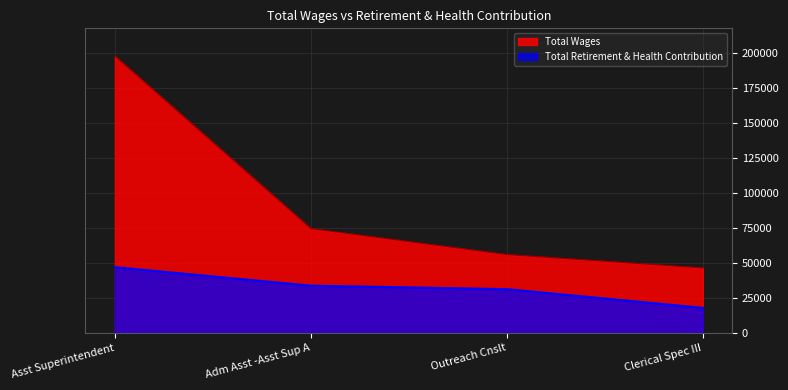

How many values in the Total Wages series exceed 74433?

1